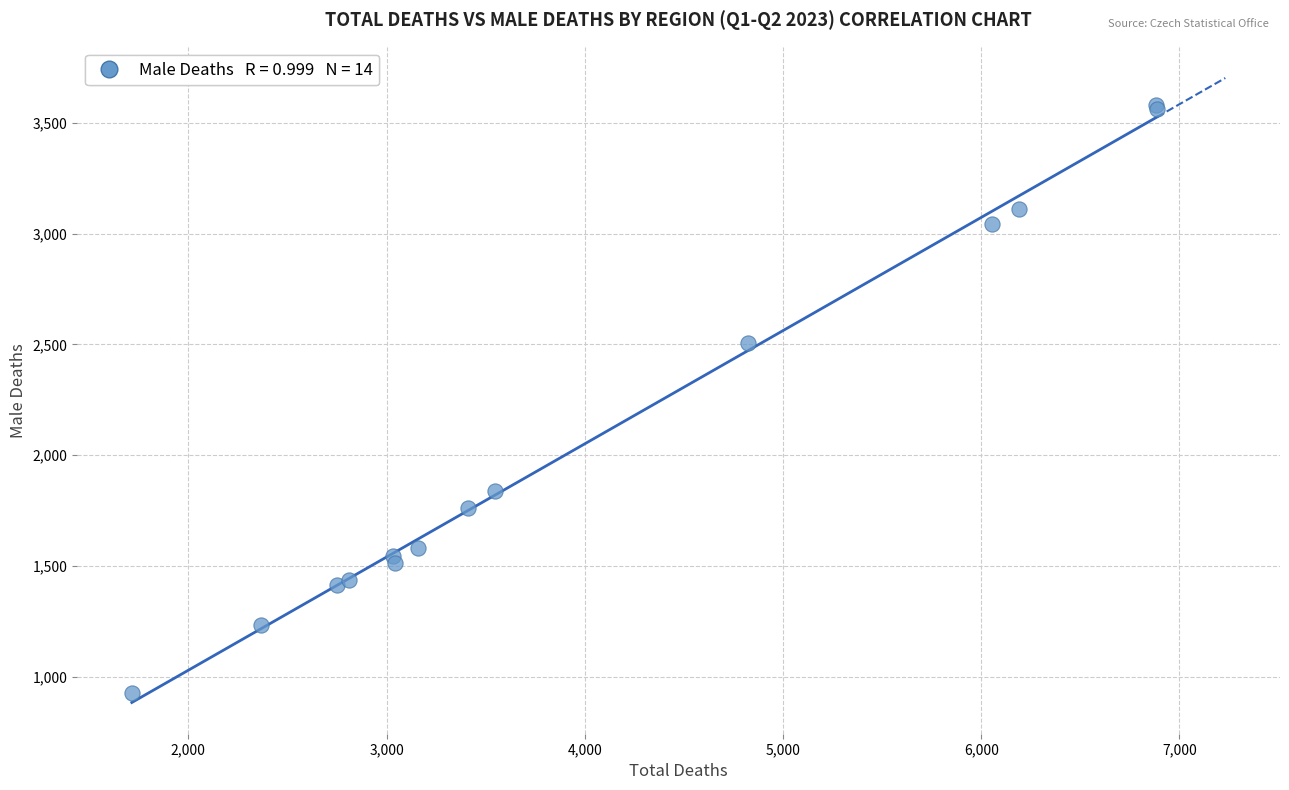

What Y value in the scatter plot is closest to 2254?

2505